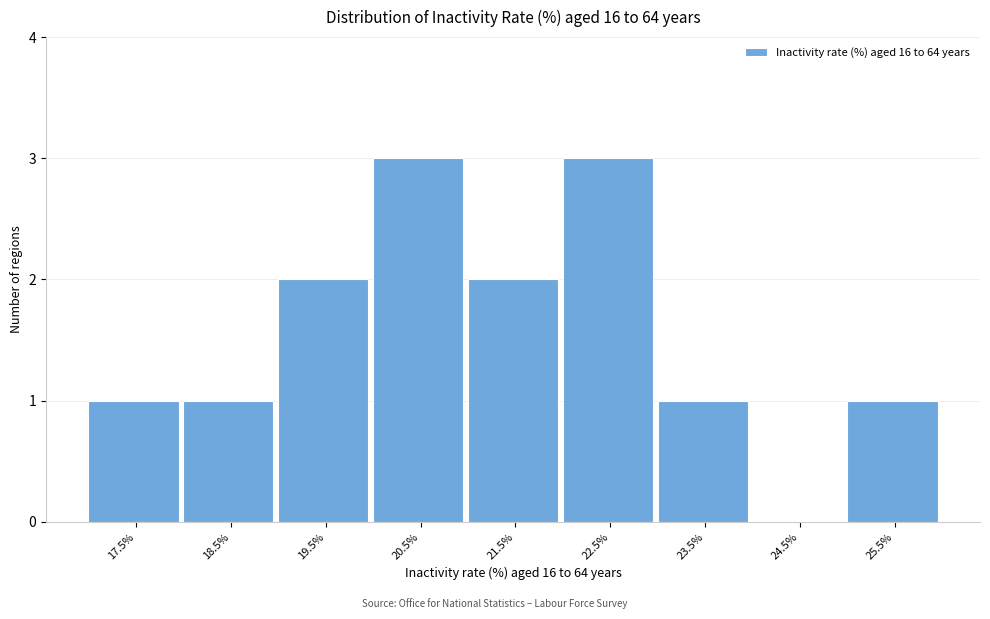

Reading right to left, list all the values displayed in this chart.

25.5%=1	24.5%=0	23.5%=1	22.5%=3	21.5%=2	20.5%=3	19.5%=2	18.5%=1	17.5%=1